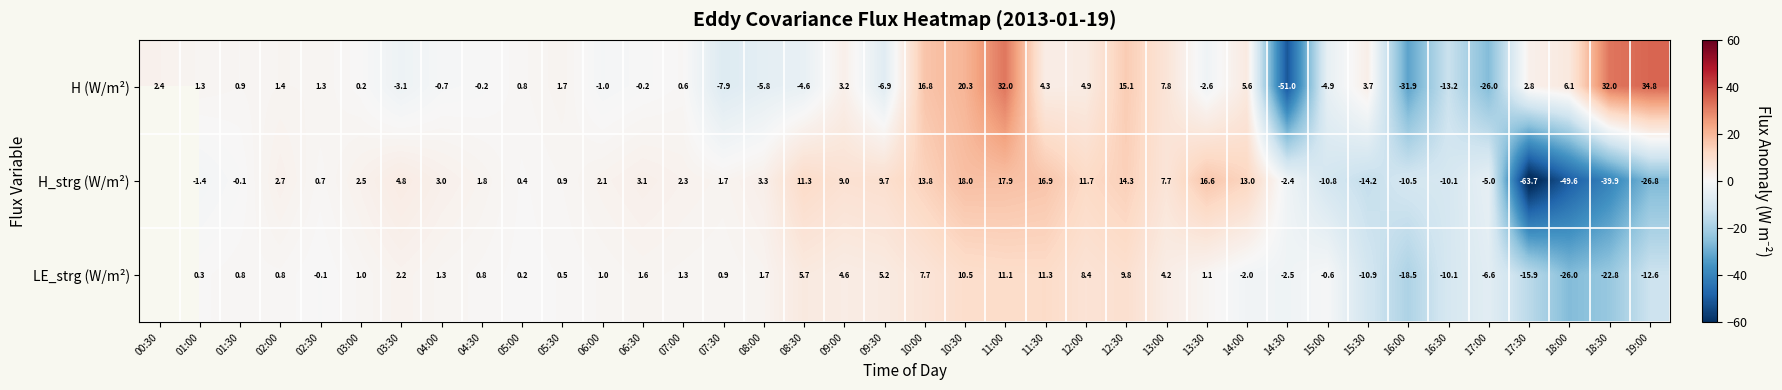

At 01:30, list the series in order from largest to smallest.

H (W/m²), LE_strg (W/m²), H_strg (W/m²)